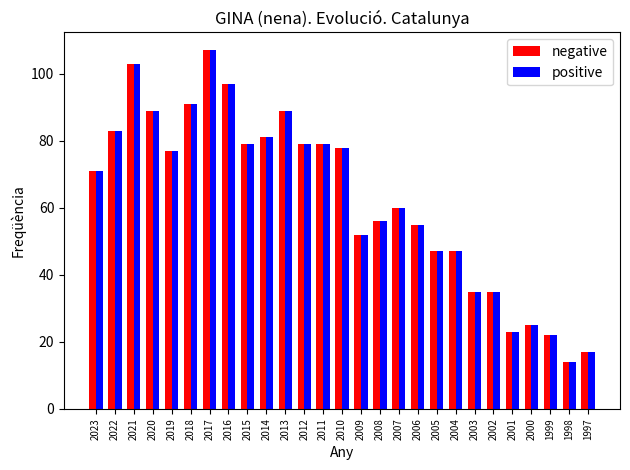

At how many categories does at least one series exceed 29?

22